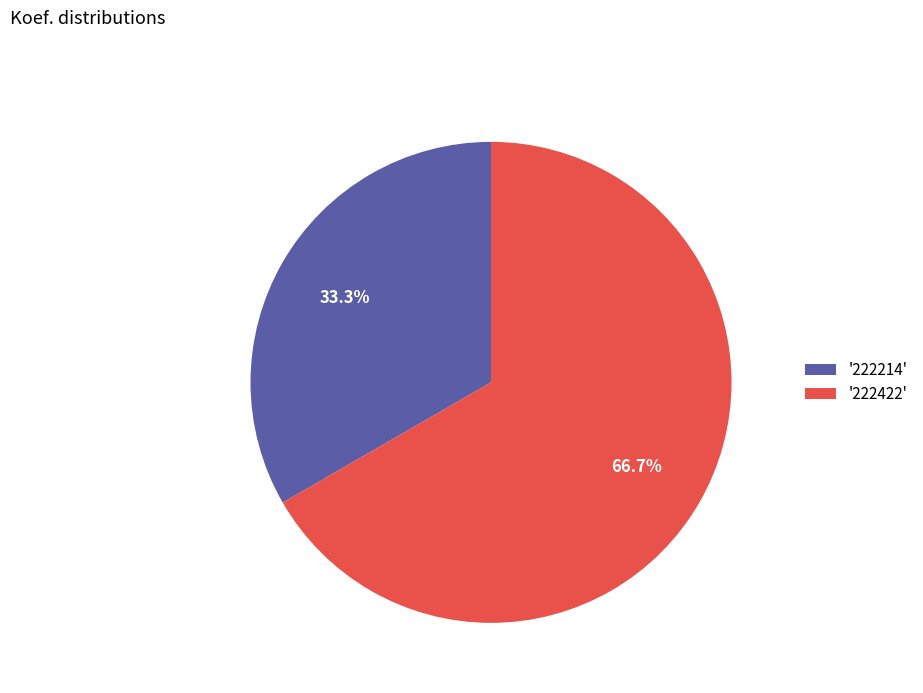

How many segments does this pie chart have?

2